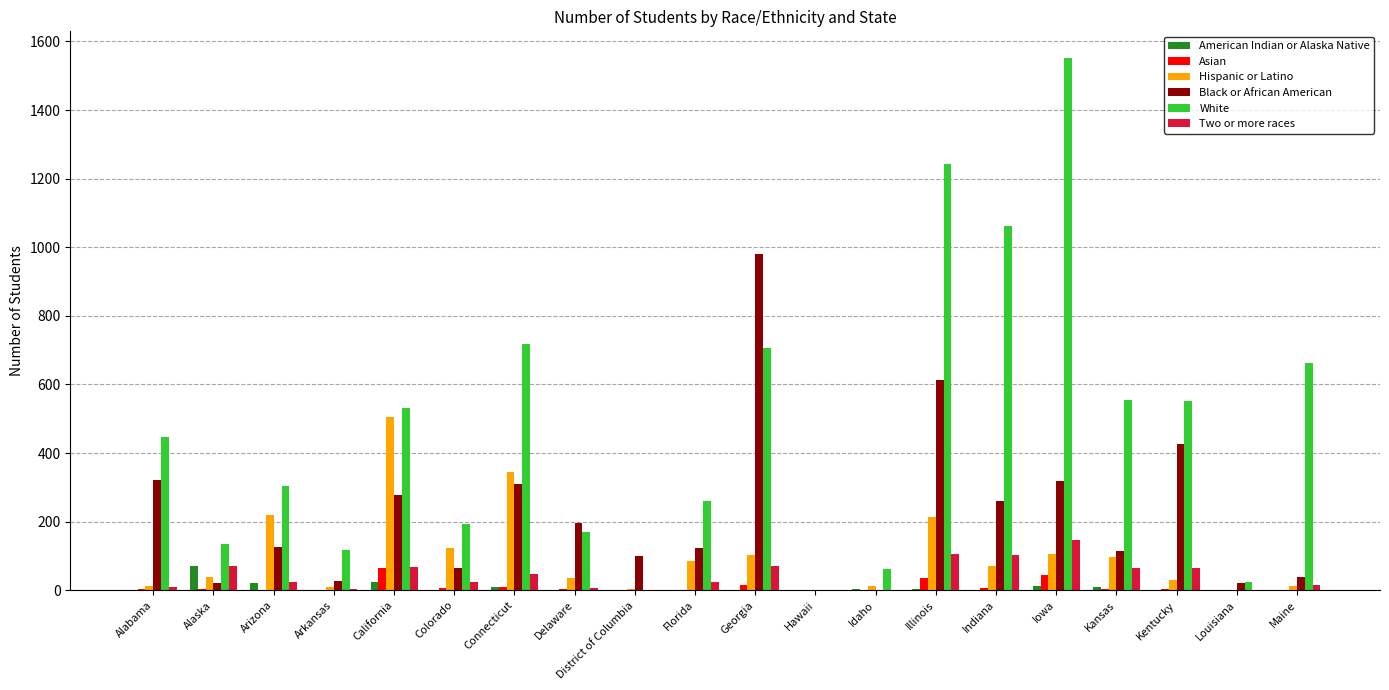

What are all the series names shown in the legend?

American Indian or Alaska Native, Asian, Hispanic or Latino, Black or African American, White, Two or more races